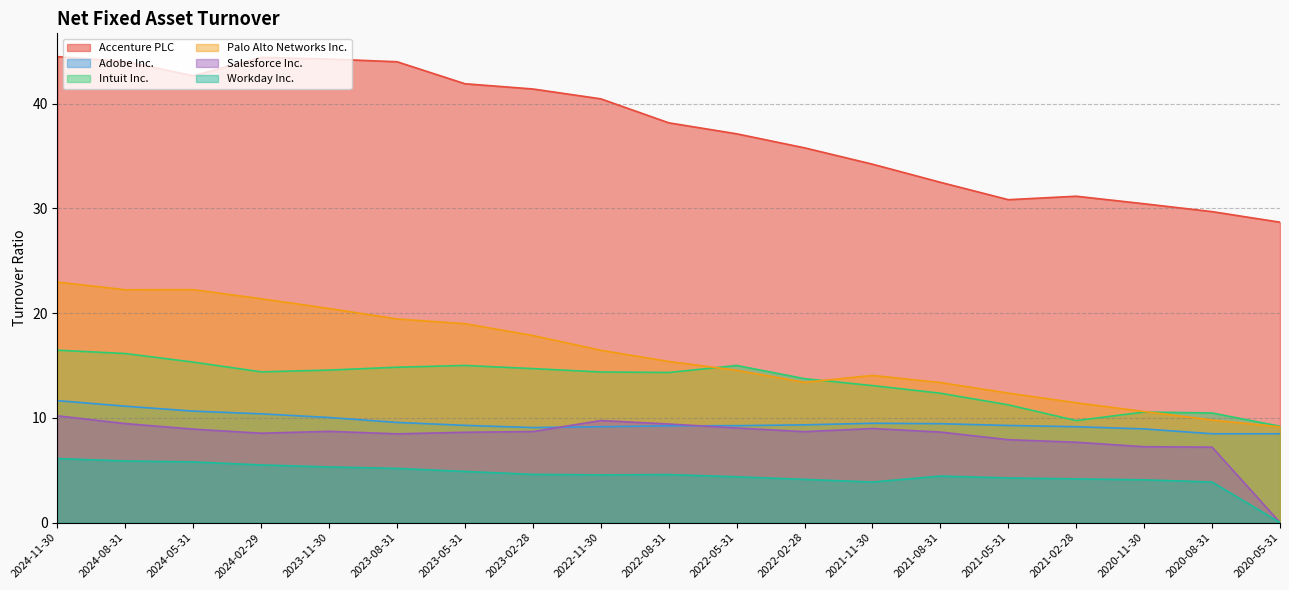

Reading left to right, transcribe all the data shown in this chart.

Accenture PLC: 2024-11-30=44.5	2024-08-31=44.0	2024-05-31=42.7	2024-02-29=44.4	2023-11-30=44.3	2023-08-31=44.0	2023-05-31=41.9	2023-02-28=41.4	2022-11-30=40.5	2022-08-31=38.2	2022-05-31=37.1	2022-02-28=35.8	2021-11-30=34.2	2021-08-31=32.5	2021-05-31=30.8	2021-02-28=31.2	2020-11-30=30.4	2020-08-31=29.7	2020-05-31=28.7
Adobe Inc.: 2024-11-30=11.6	2024-08-31=11.1	2024-05-31=10.6	2024-02-29=10.4	2023-11-30=10.0	2023-08-31=9.6	2023-05-31=9.3	2023-02-28=9.1	2022-11-30=9.2	2022-08-31=9.2	2022-05-31=9.2	2022-02-28=9.3	2021-11-30=9.5	2021-08-31=9.4	2021-05-31=9.3	2021-02-28=9.2	2020-11-30=8.9	2020-08-31=8.5	2020-05-31=8.5
Intuit Inc.: 2024-11-30=16.5	2024-08-31=16.1	2024-05-31=15.3	2024-02-29=14.4	2023-11-30=14.6	2023-08-31=14.8	2023-05-31=15.0	2023-02-28=14.7	2022-11-30=14.4	2022-08-31=14.3	2022-05-31=15.0	2022-02-28=13.7	2021-11-30=13.1	2021-08-31=12.3	2021-05-31=11.2	2021-02-28=9.7	2020-11-30=10.6	2020-08-31=10.5	2020-05-31=9.2
Palo Alto Networks Inc.: 2024-11-30=23.0	2024-08-31=22.2	2024-05-31=22.2	2024-02-29=21.4	2023-11-30=20.4	2023-08-31=19.4	2023-05-31=19.0	2023-02-28=17.9	2022-11-30=16.4	2022-08-31=15.4	2022-05-31=14.5	2022-02-28=13.4	2021-11-30=14.1	2021-08-31=13.4	2021-05-31=12.4	2021-02-28=11.4	2020-11-30=10.6	2020-08-31=9.8	2020-05-31=9.1
Salesforce Inc.: 2024-11-30=10.2	2024-08-31=9.4	2024-05-31=8.9	2024-02-29=8.5	2023-11-30=8.7	2023-08-31=8.5	2023-05-31=8.6	2023-02-28=8.7	2022-11-30=9.7	2022-08-31=9.4	2022-05-31=9.0	2022-02-28=8.7	2021-11-30=9.0	2021-08-31=8.6	2021-05-31=7.9	2021-02-28=7.7	2020-11-30=7.2	2020-08-31=7.2	2020-05-31=0.0
Workday Inc.: 2024-11-30=6.1	2024-08-31=5.9	2024-05-31=5.8	2024-02-29=5.5	2023-11-30=5.3	2023-08-31=5.2	2023-05-31=4.9	2023-02-28=4.6	2022-11-30=4.5	2022-08-31=4.6	2022-05-31=4.4	2022-02-28=4.1	2021-11-30=3.9	2021-08-31=4.4	2021-05-31=4.3	2021-02-28=4.2	2020-11-30=4.1	2020-08-31=3.9	2020-05-31=0.0